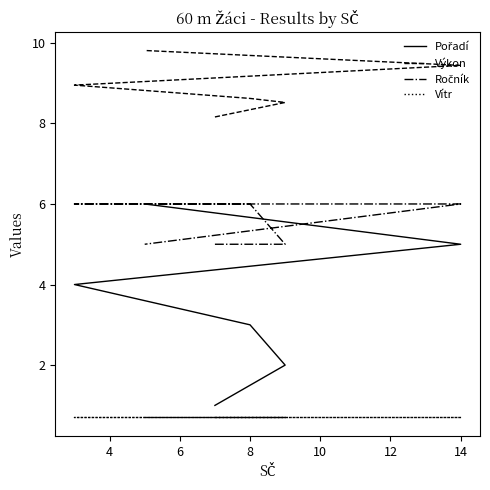

Is it true that Ročník equals 6.0 at 8?

True